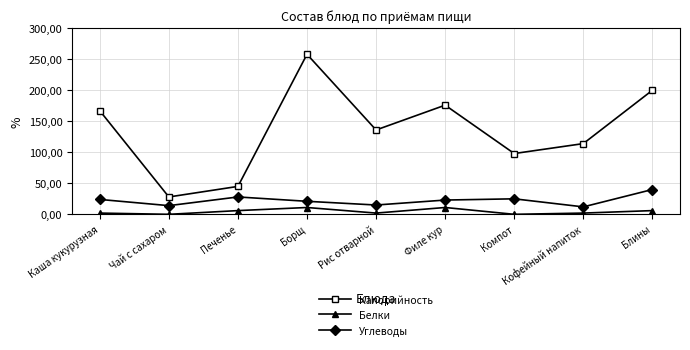

Reading left to right, transcribe all the data shown in this chart.

Калорийность: 167	28	45	258	136	176	98	114	200
Белки: 2	0	6	11	2	11	0	2	6
Углеводы: 24	14	28	21	15	23	25	12	40